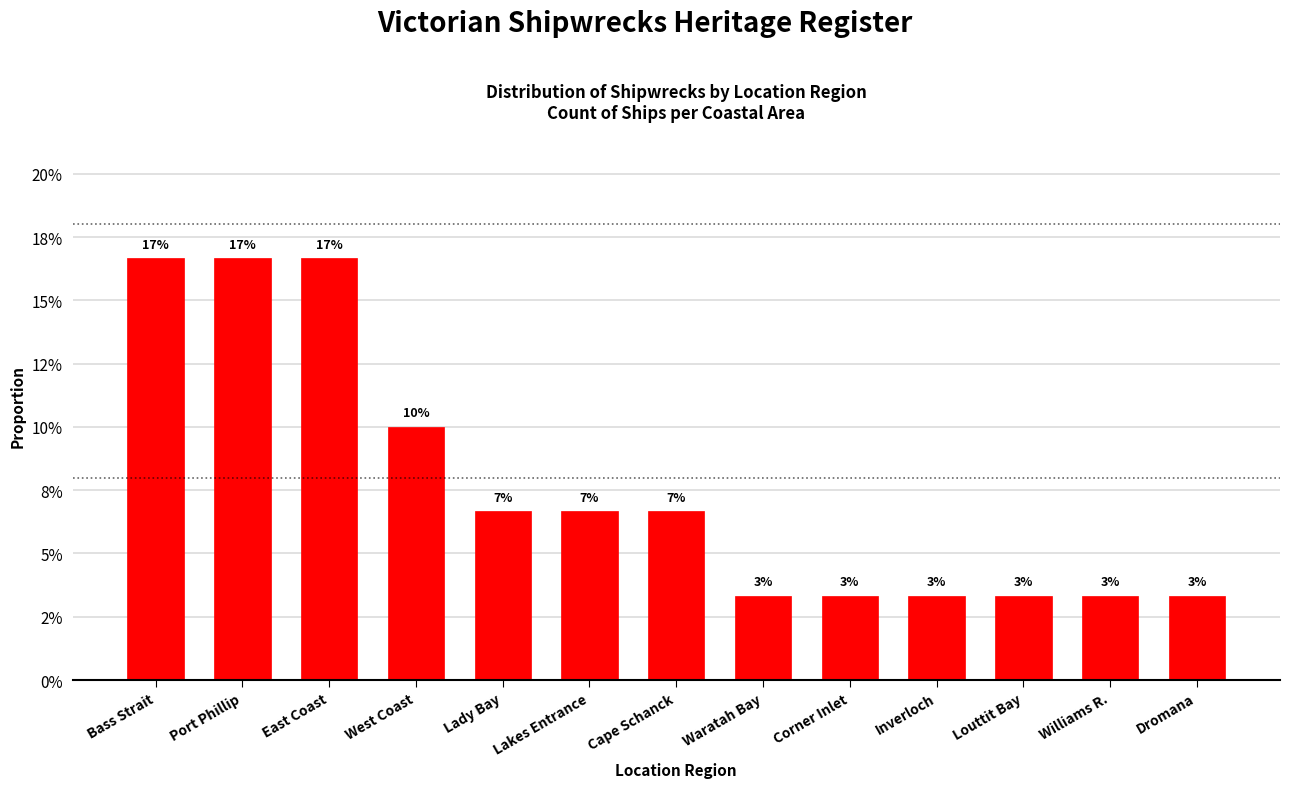

How many values are between 0 and 1?

13